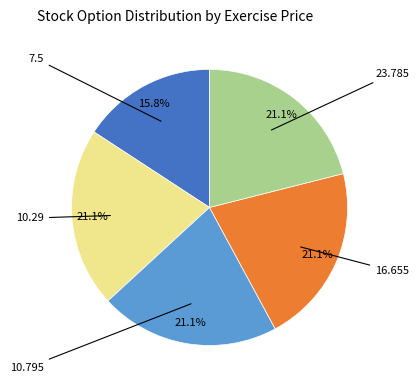

Does any single category account for the majority?

No